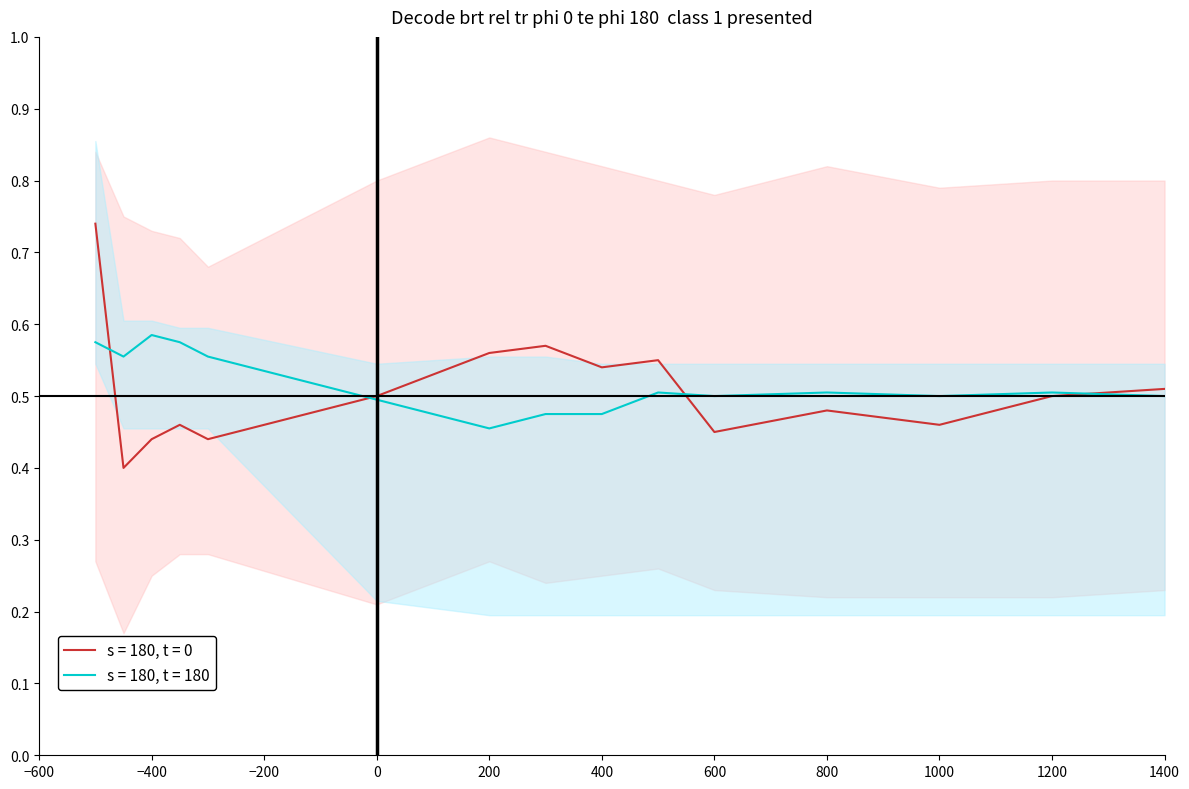

True or false: s = 180, t = 180 has a value of 0.7 at 600.

False